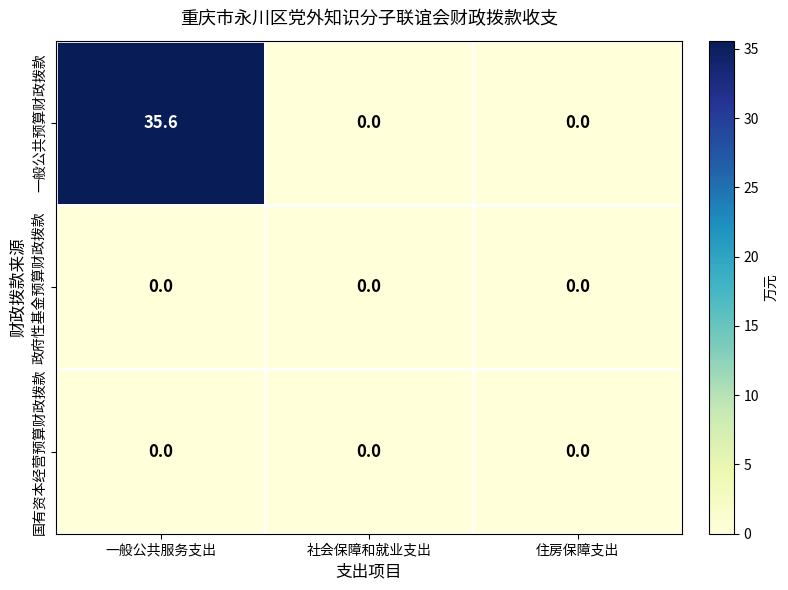

At which category is the sum across all series the highest?

一般公共服务支出